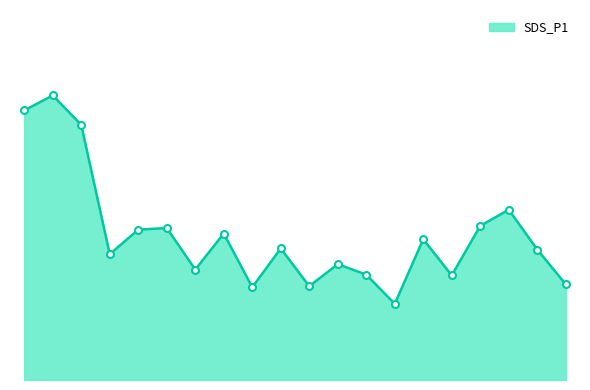

What is the maximum value shown in the chart?

18.5